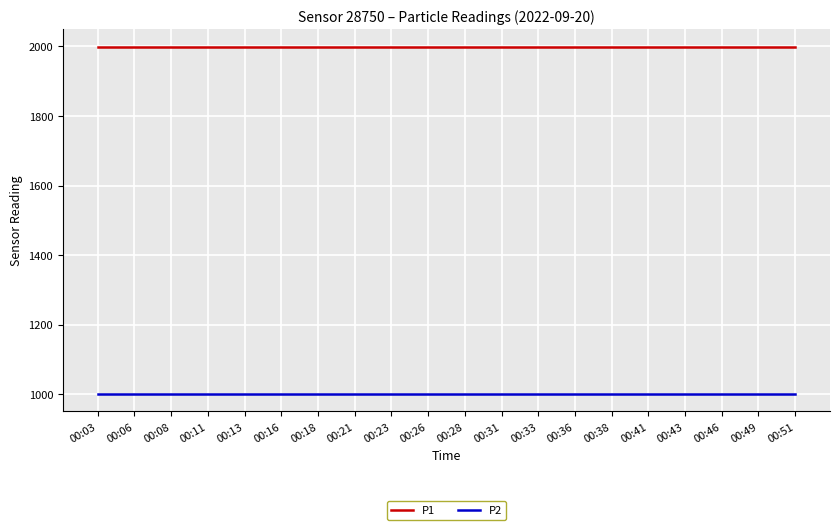

What is the sum of all P2 values?

19998.0